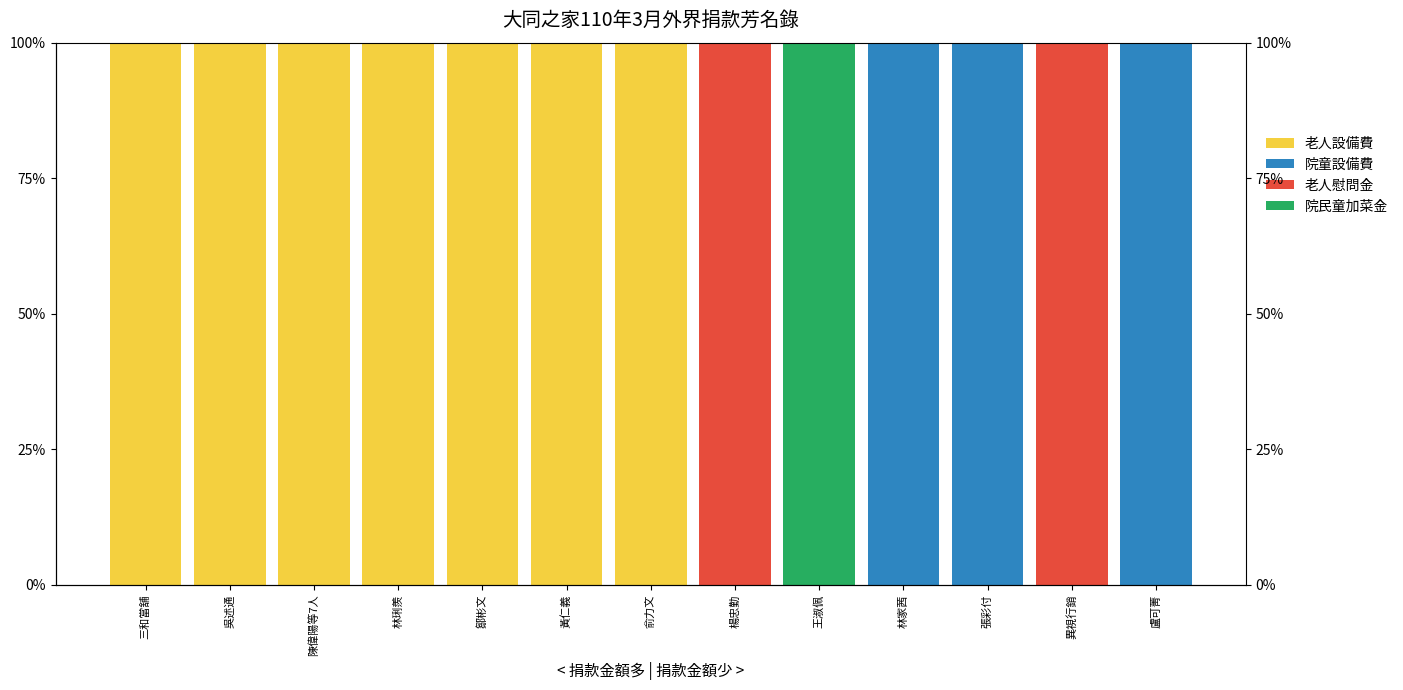

What are all the series names shown in the legend?

老人設備費, 院童設備費, 老人慰問金, 院民童加菜金